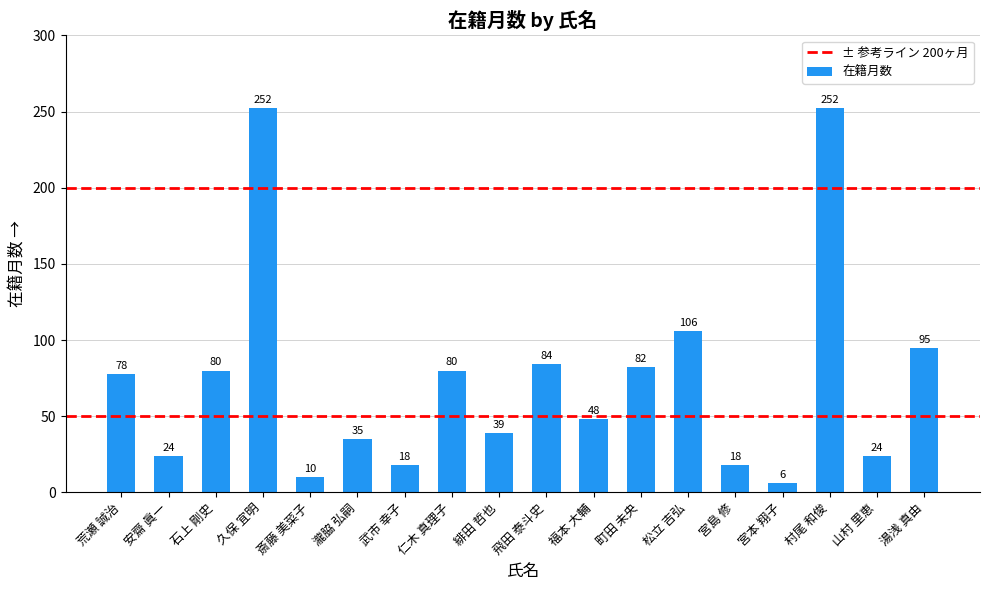

How many distinct data groups are displayed?

1